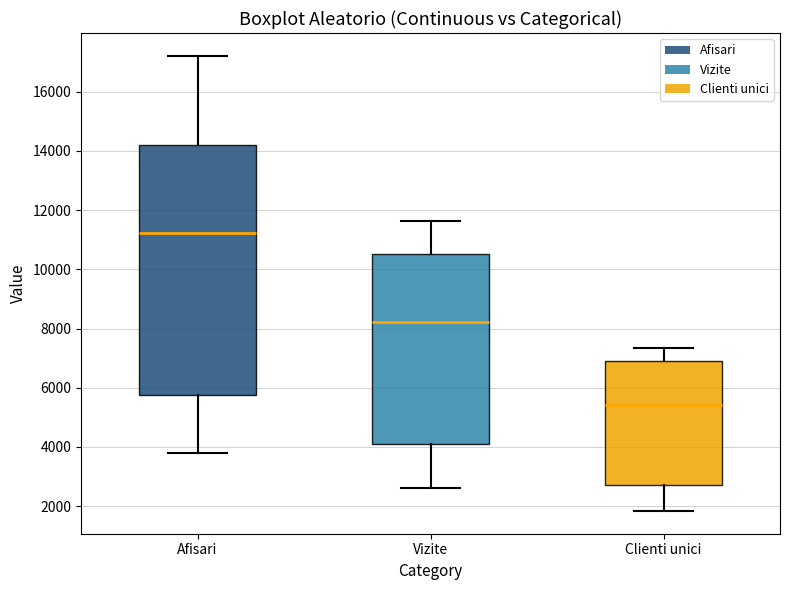

Which box is the tallest, from its lower edge to its upper edge?

Afisari